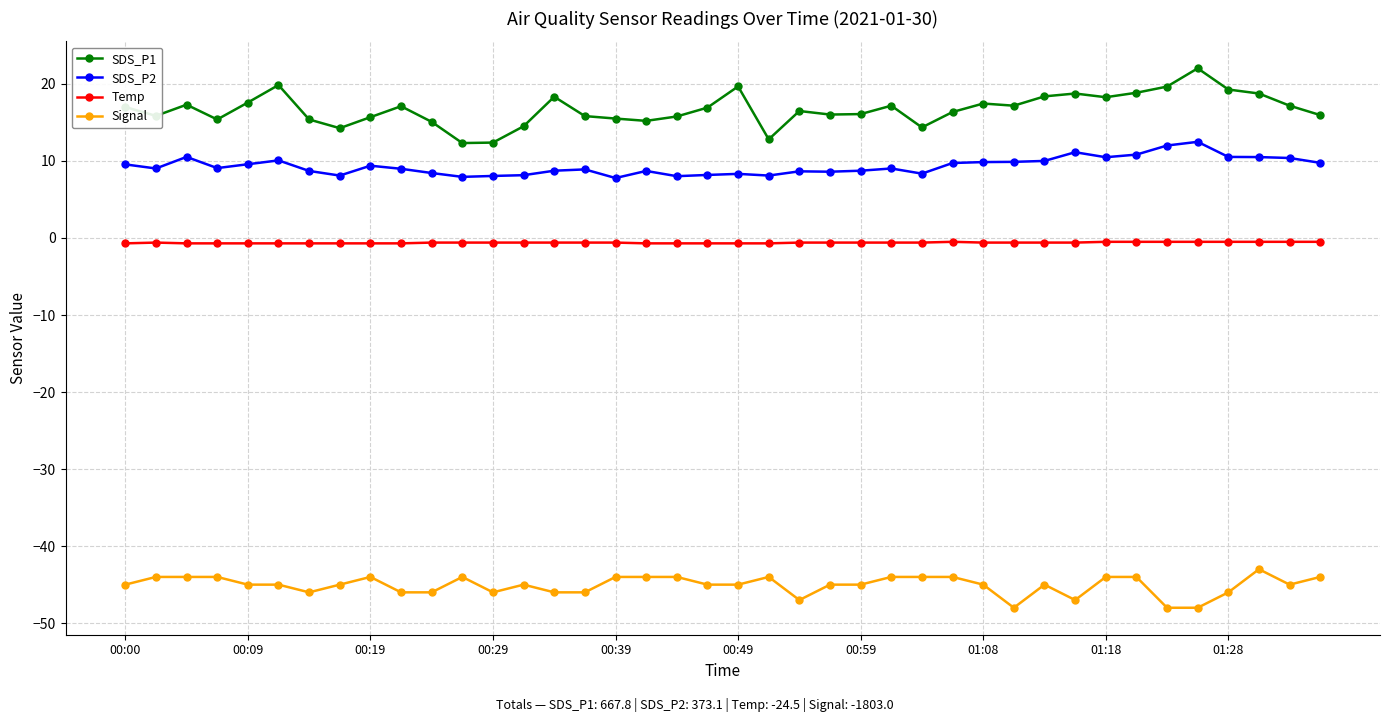

True or false: SDS_P1 and Temp intersect in this chart.

False